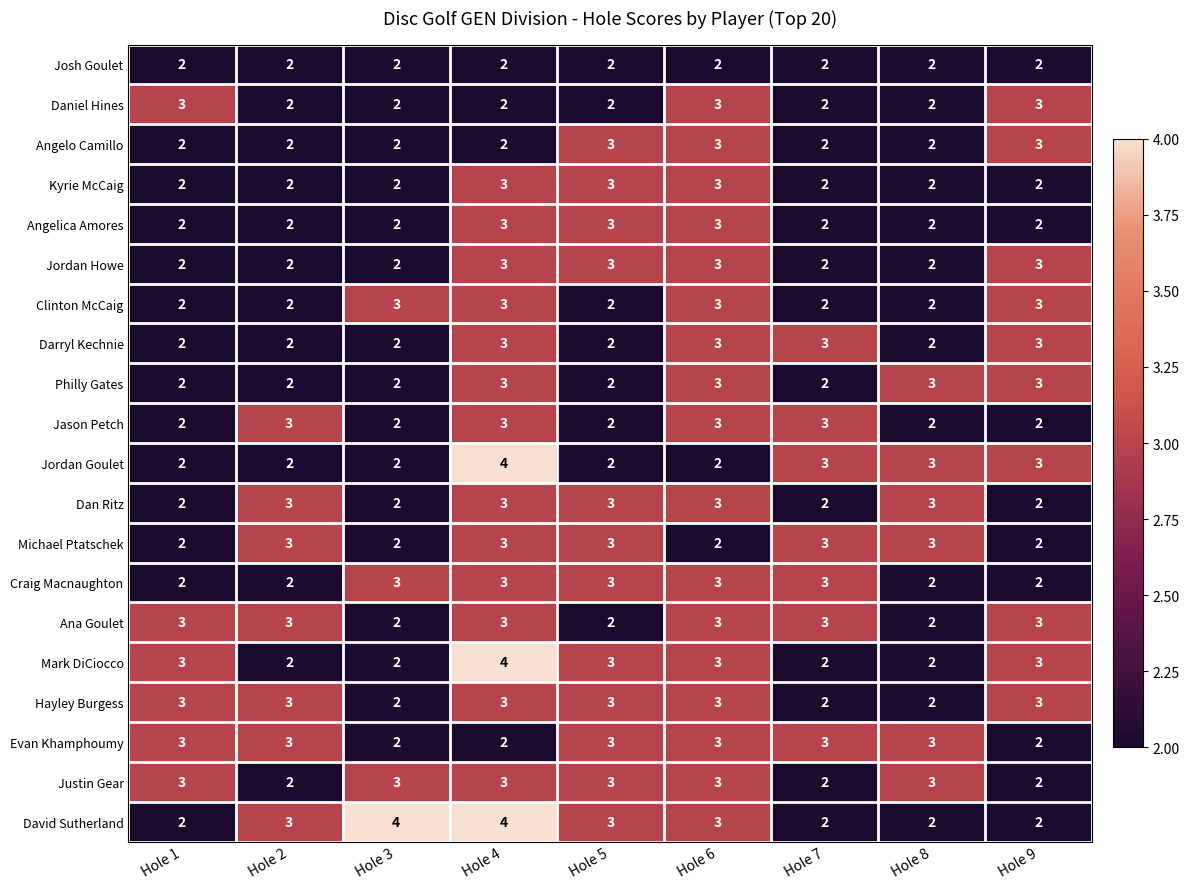

What is the sum of the Josh Goulet values at Hole 3 and Hole 7?

4